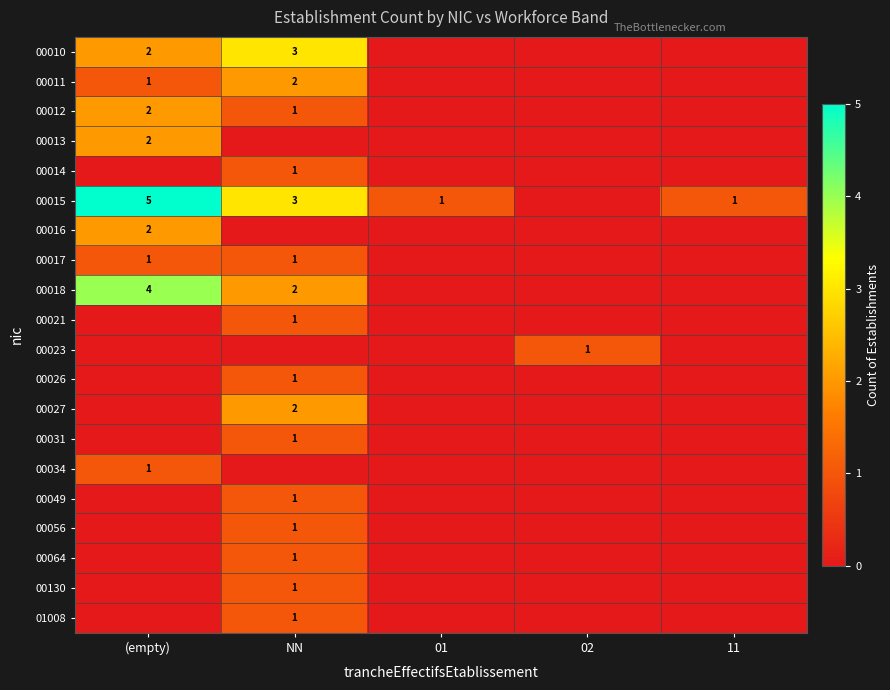

How many data points does each series have?

5